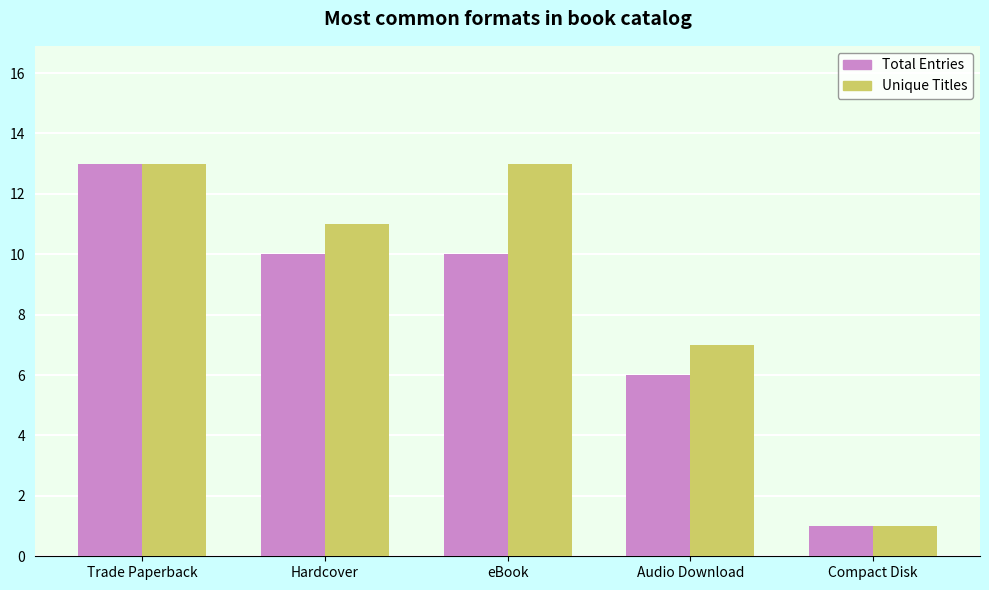

How many distinct data groups are displayed?

2